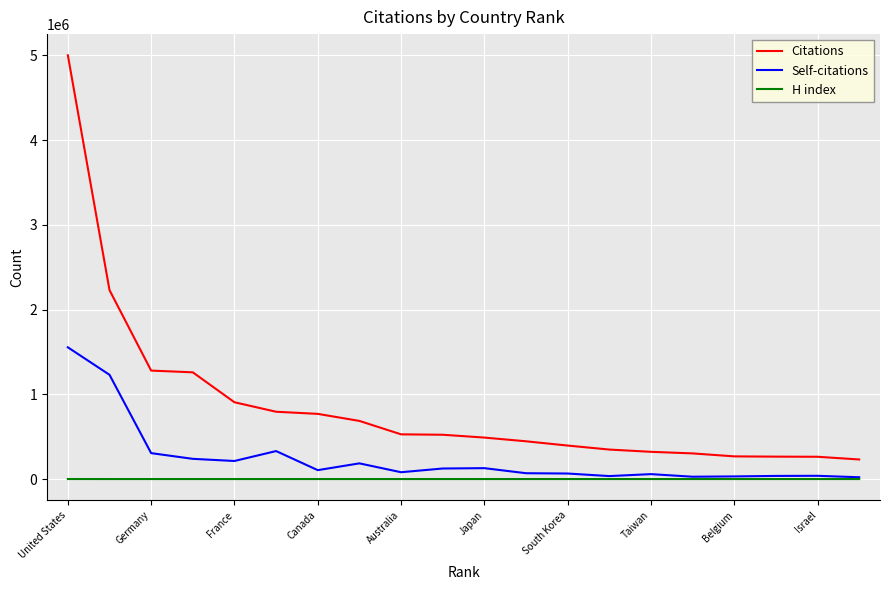

How many values in the Self-citations series are below 105359?

10